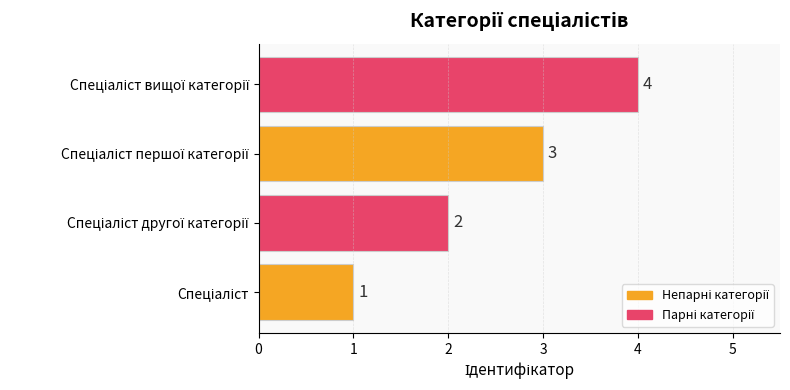

What is the greatest value displayed?

4